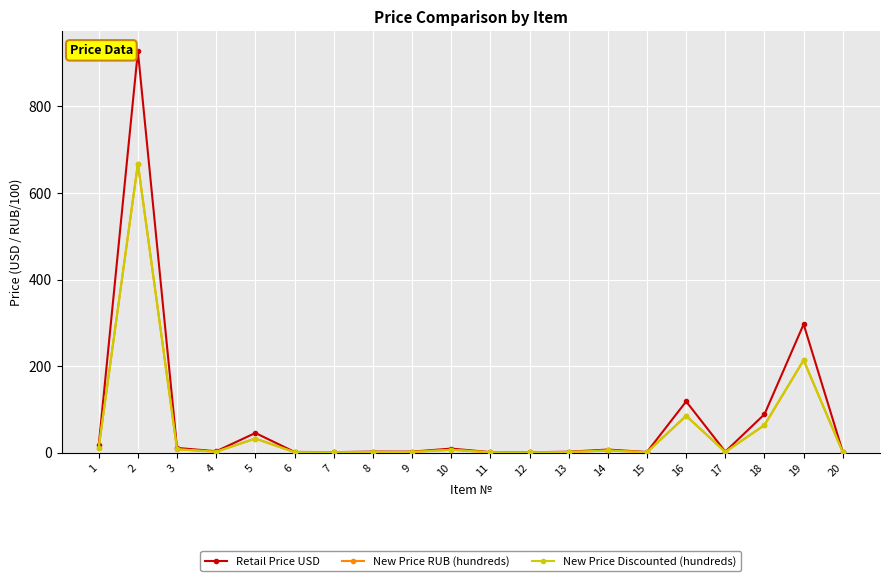

True or false: Retail Price USD and New Price RUB (hundreds) cross at least once.

False